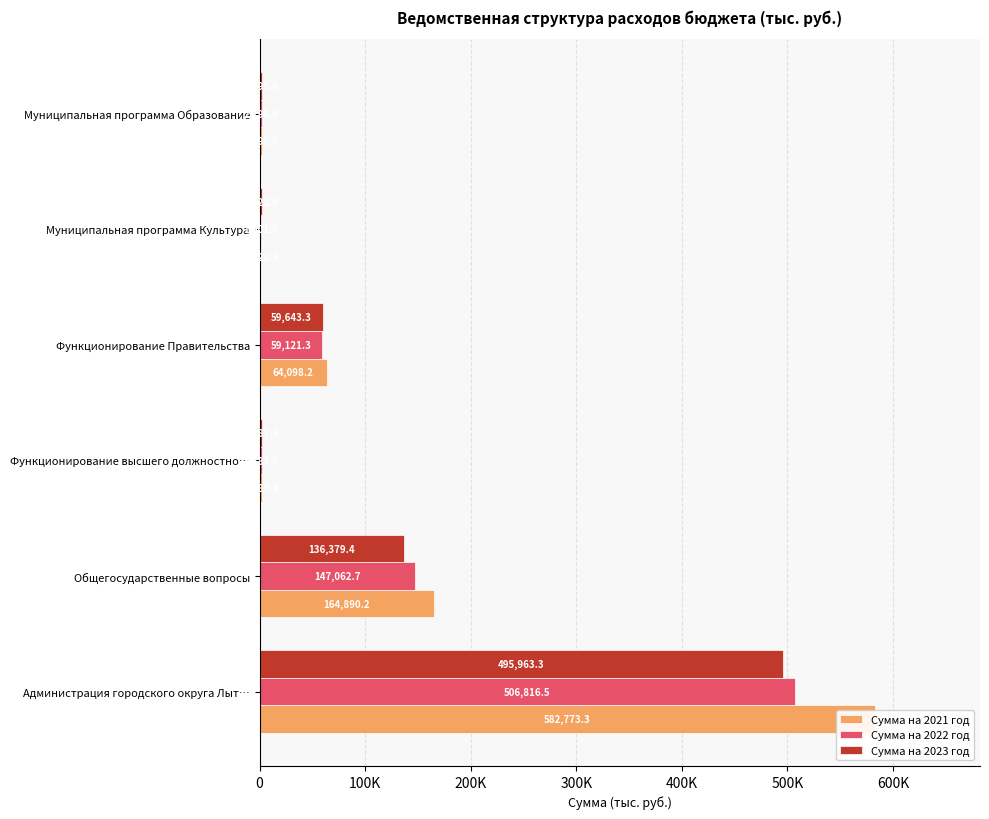

Which series has the widest spread of values?

Сумма на 2021 год